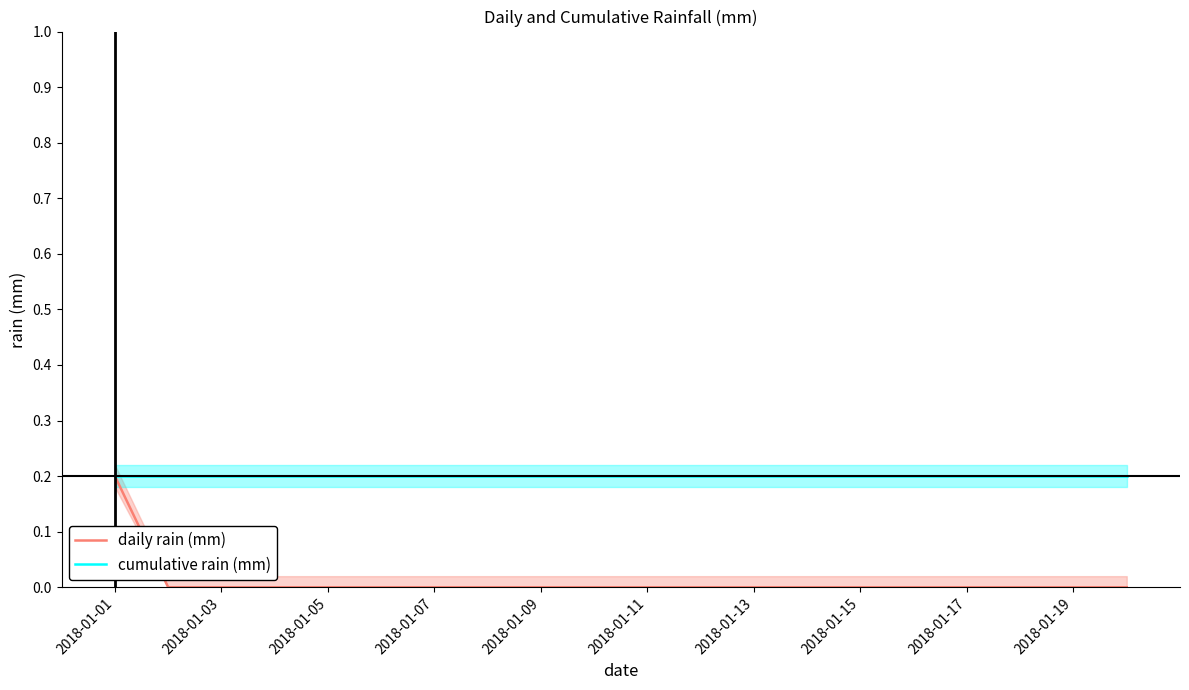

How many data points in daily rain (mm) are above 0?

1